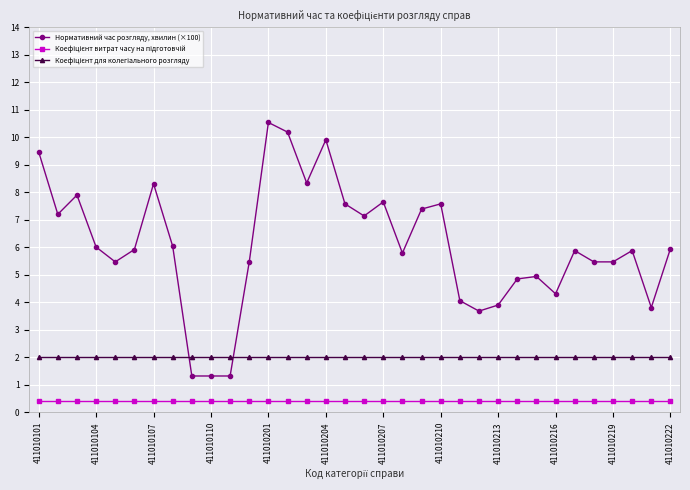

What is the difference between the second highest and second lowest values in the Нормативний час розгляду, хвилин (×100) series?

8.9